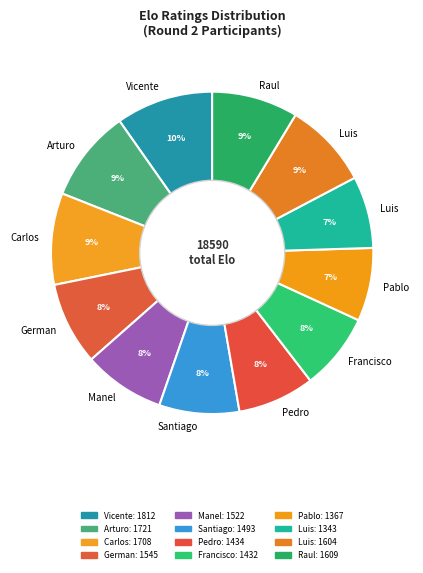

How many slices are in this pie chart?

12